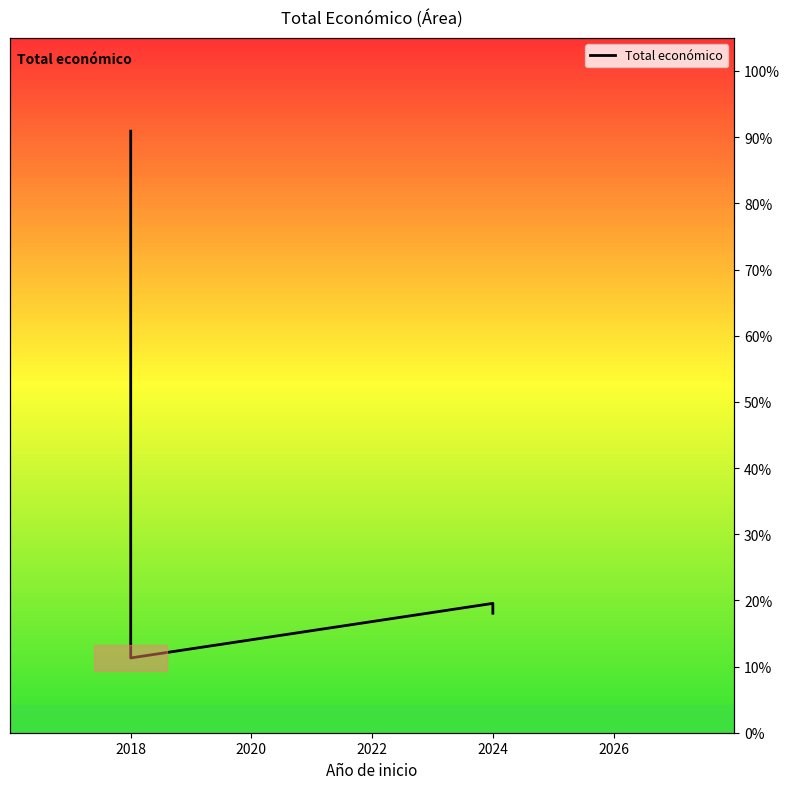

The chart shows a value of 0.9 at 2018. True or false?

True